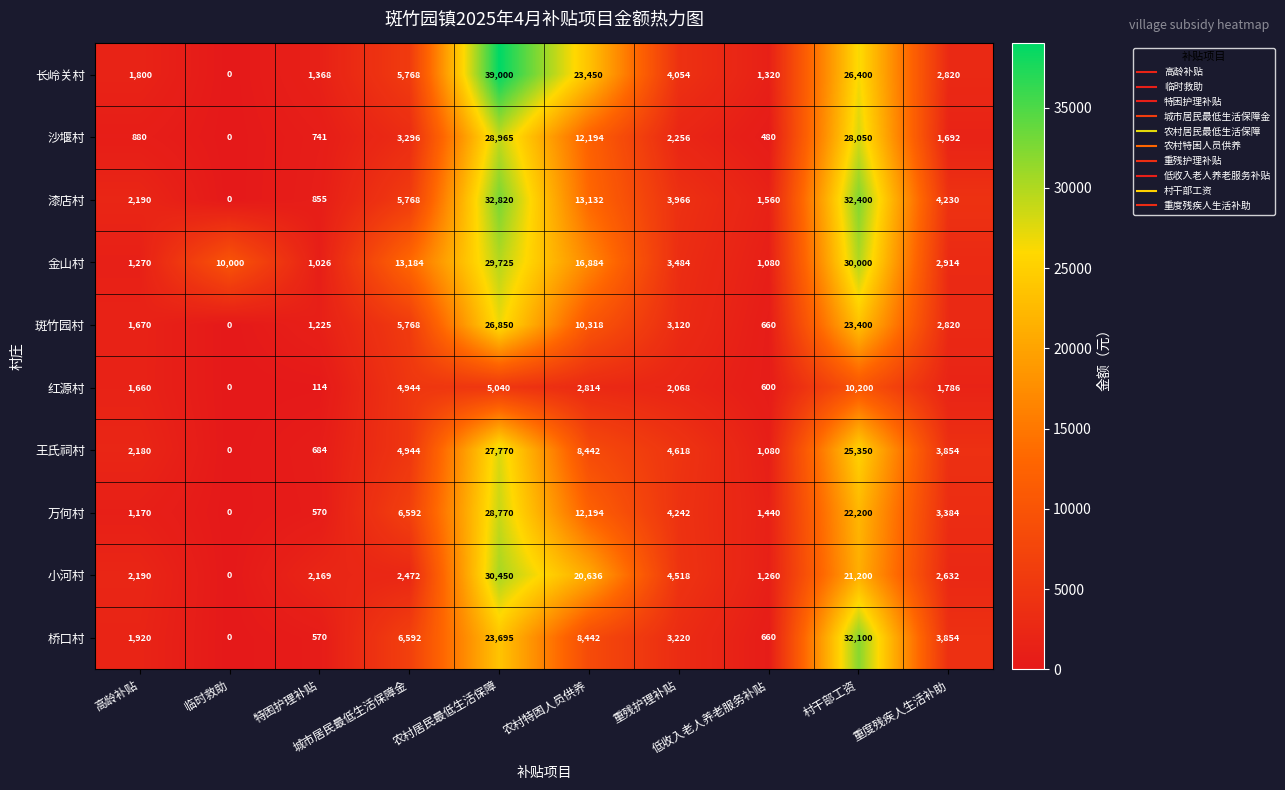

Which series has the largest total across all categories?

金山村